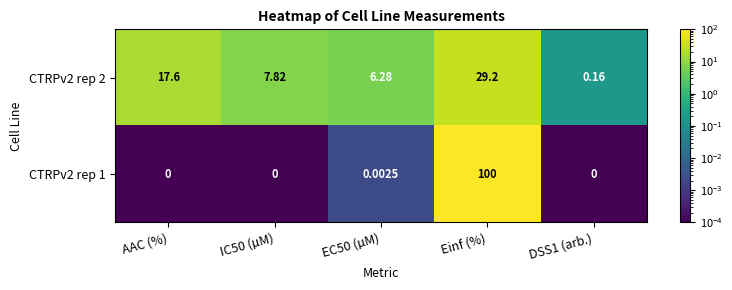

At which label is CTRPv2 rep 2 closest to 14?

AAC (%)